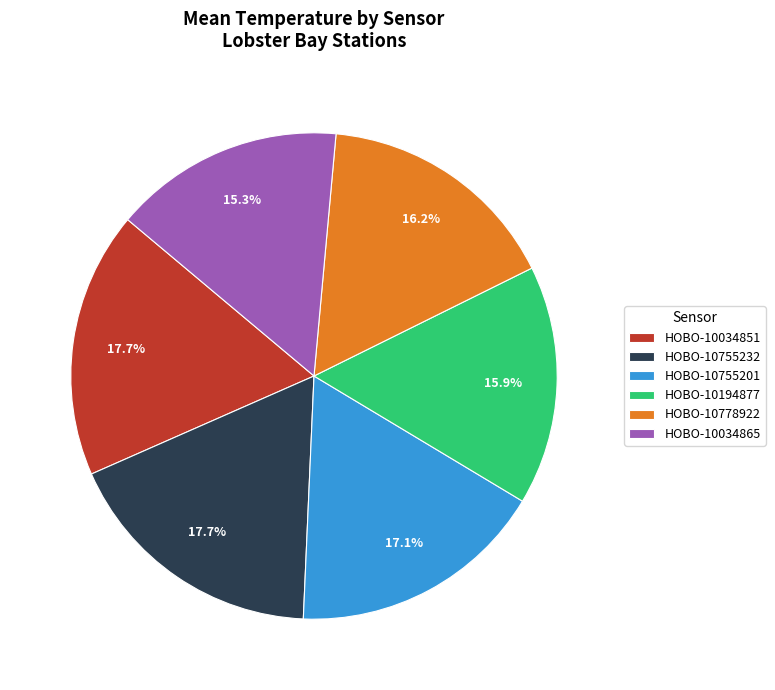

How many segments does this pie chart have?

6